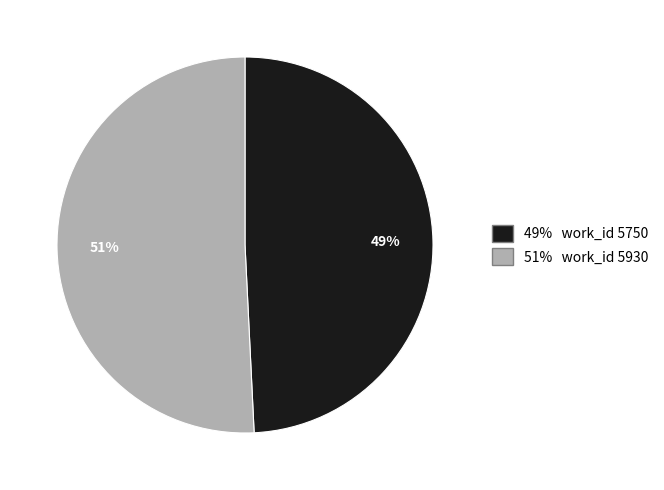

To the nearest percent, what is the difference between the largest and smallest slice percentages?

2%